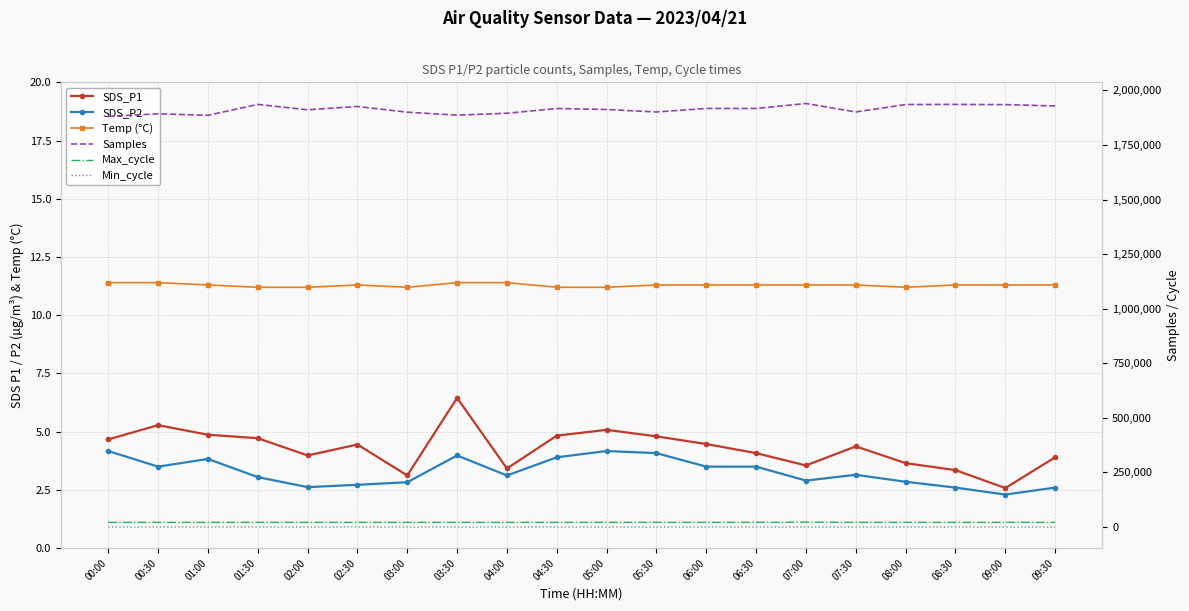

At how many categories does at least one series exceed 1583505?

20